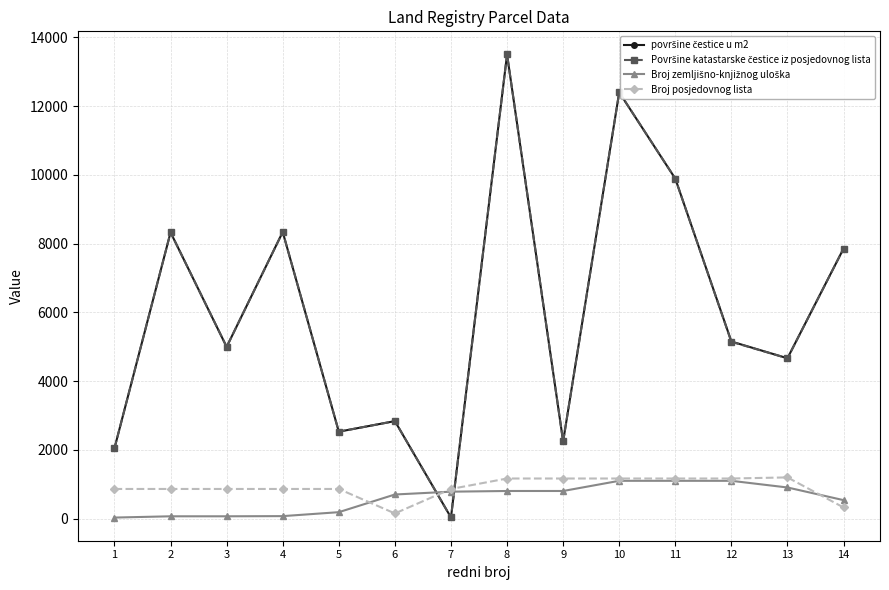

At which category is the sum across all series the highest?

8